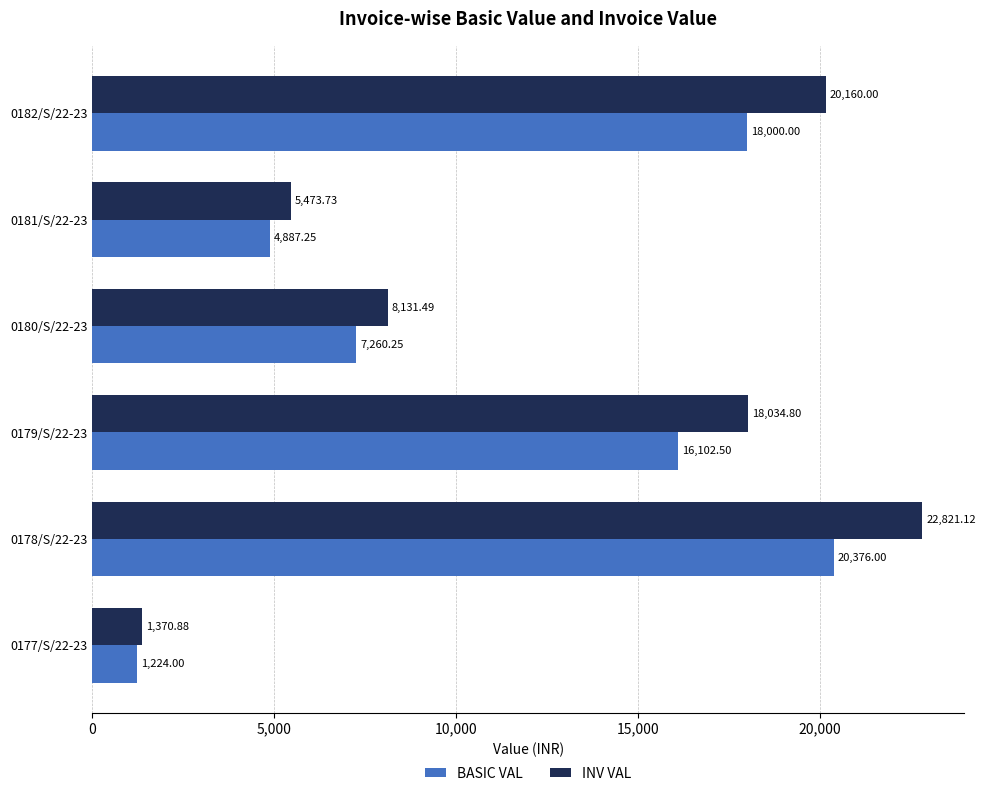

What is the total value across all series at 0179/S/22-23?

34137.3